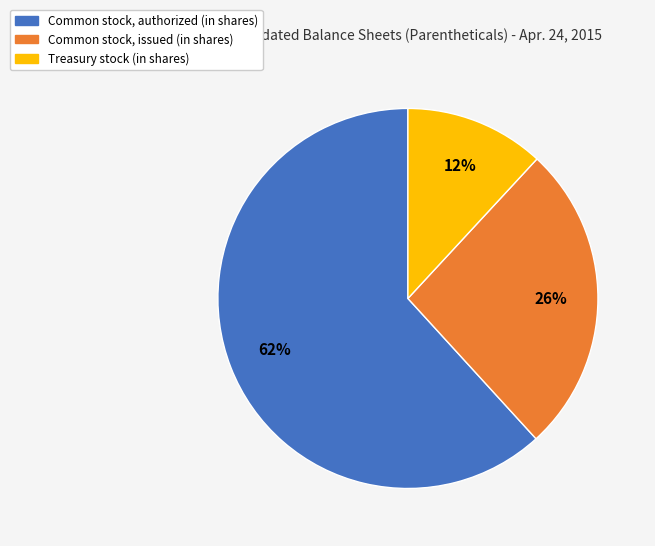

The Common stock, issued (in shares) slice represents 12% of the pie. True or false?

False